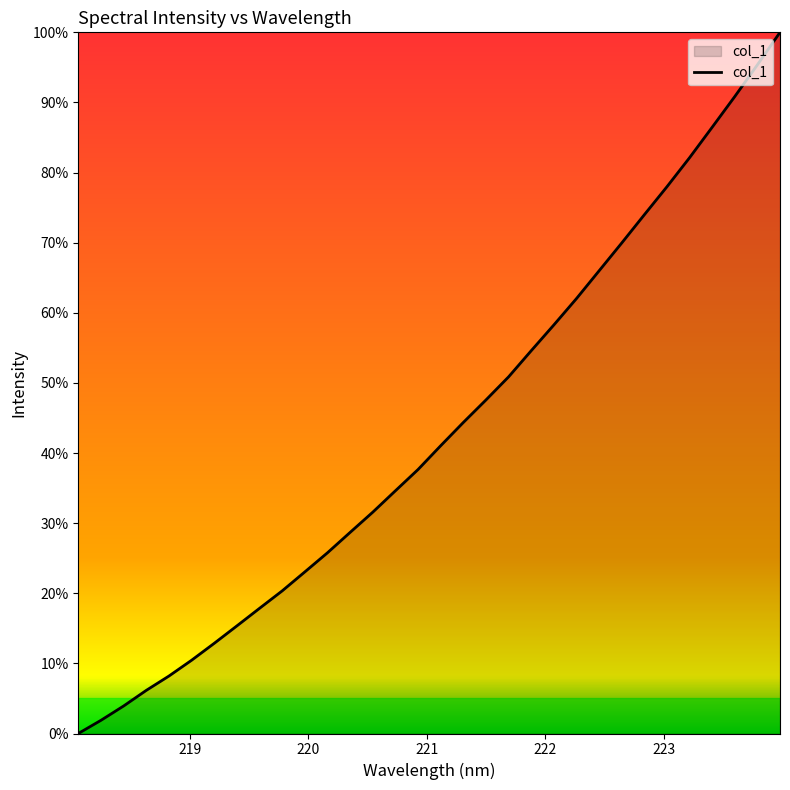

What is the maximum value shown in the chart?

100.0